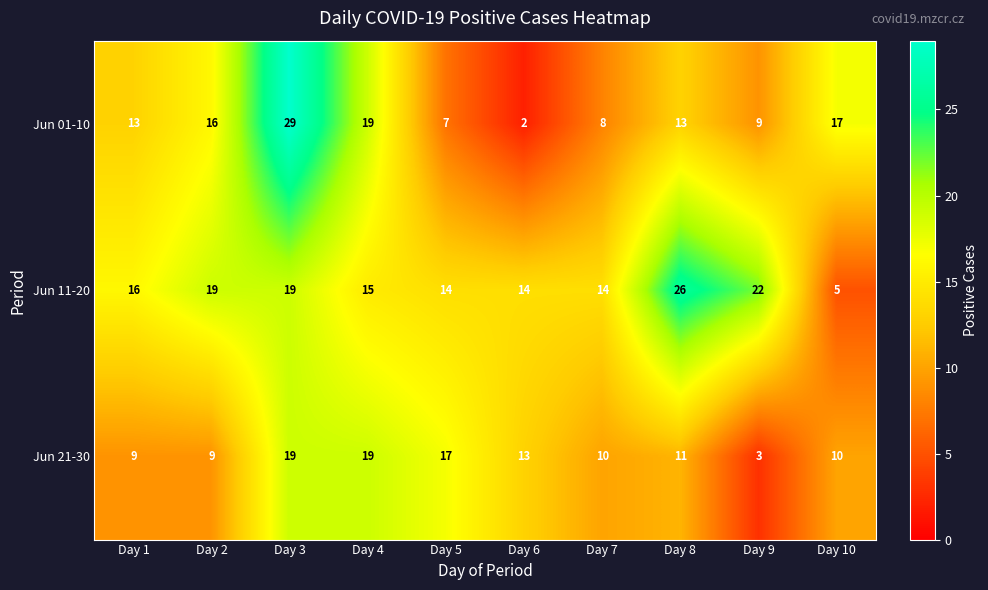

How many series are shown in this chart?

3